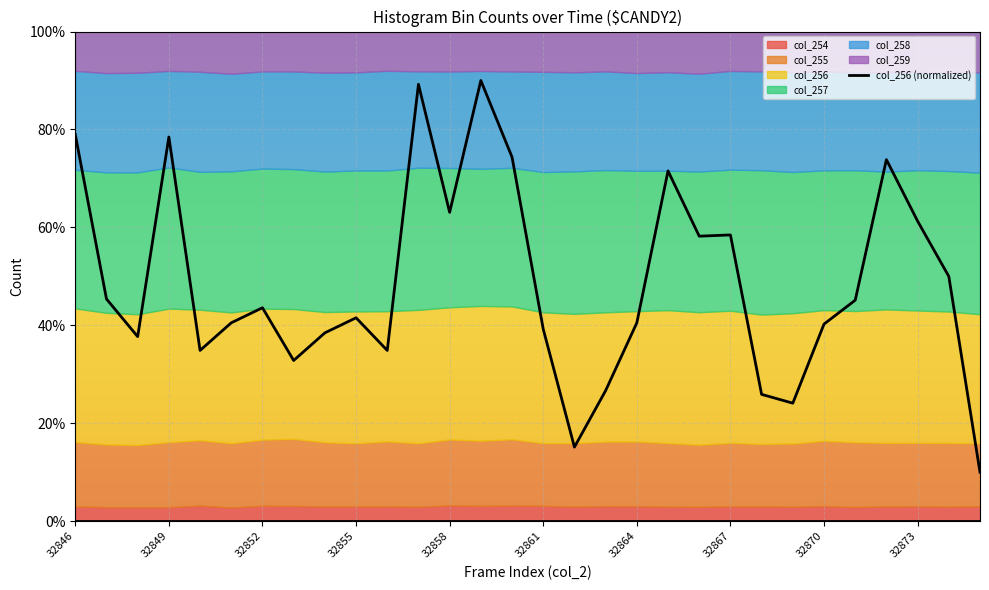

What is the maximum value shown in the chart?

90.0